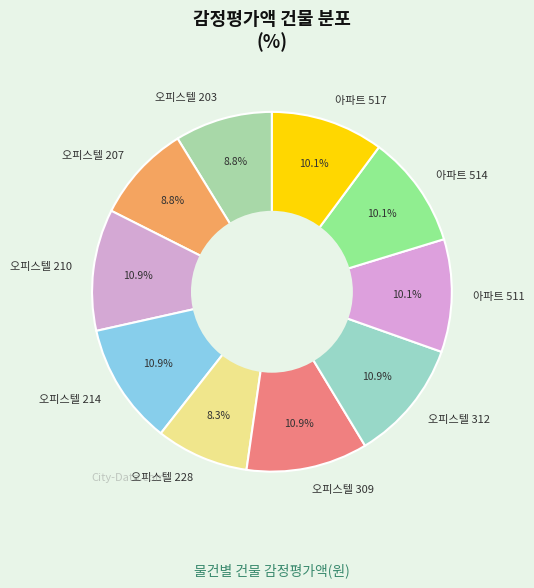

Is there a majority slice in this chart?

No